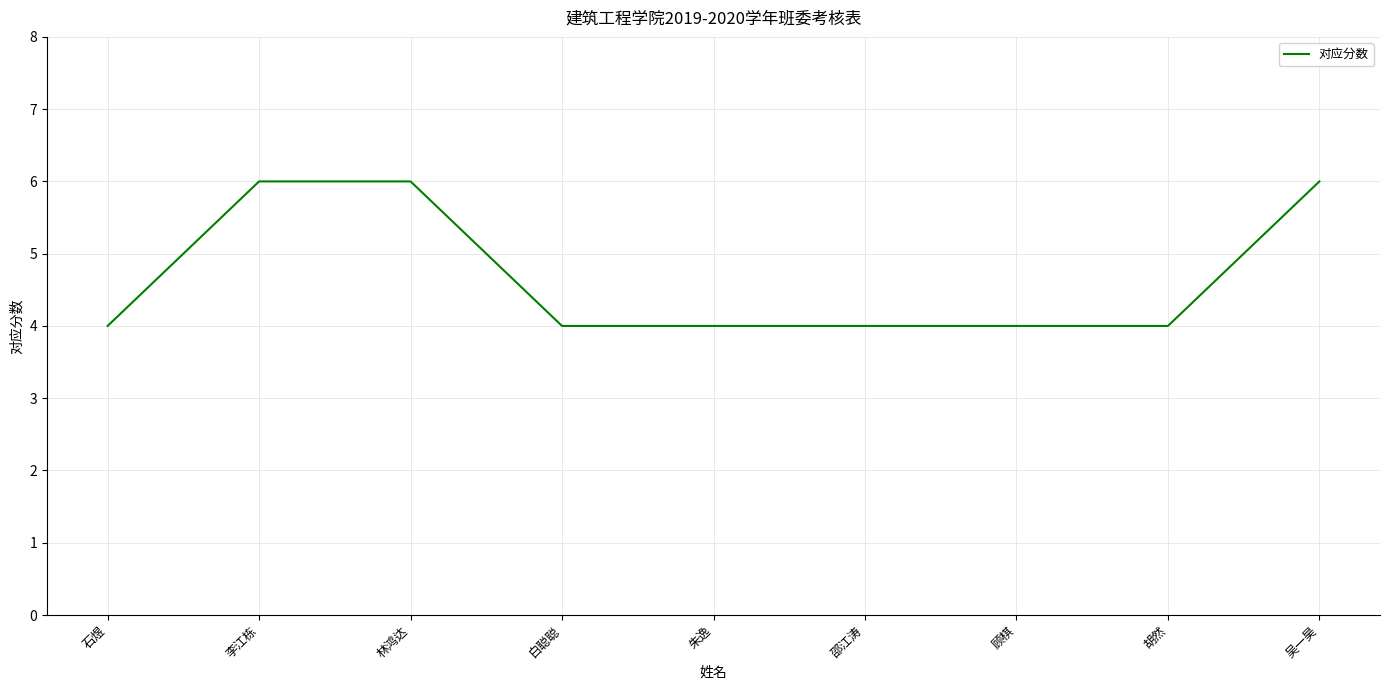

Reading right to left, extract all data points from this chart.

6	4	4	4	4	4	6	6	4